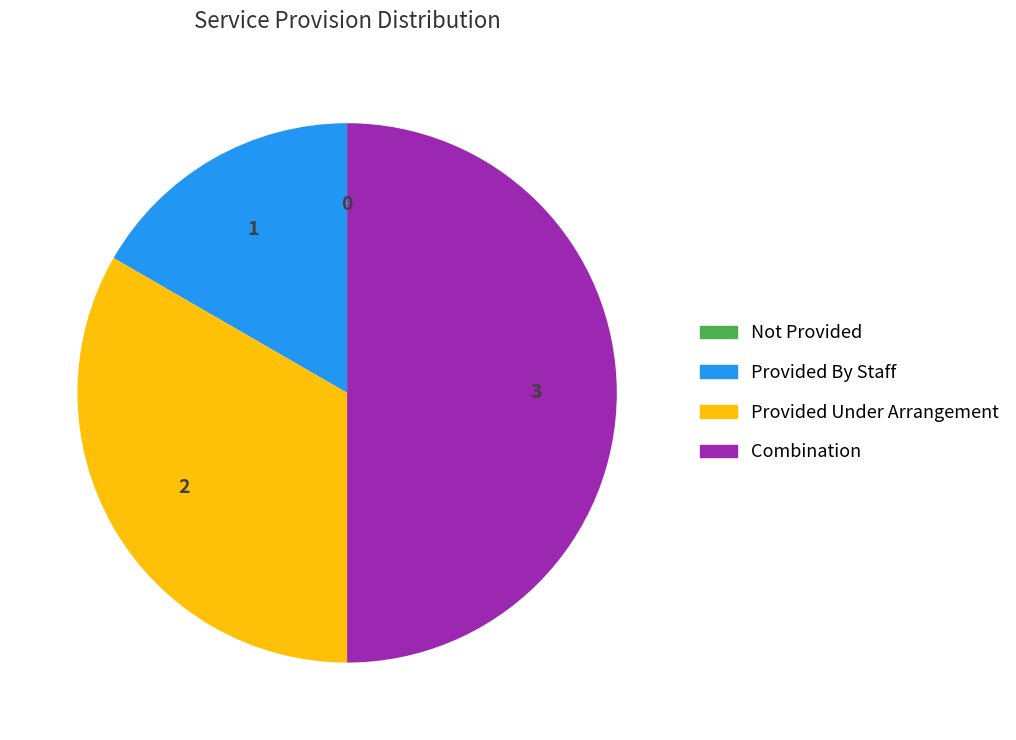

Which slice is the largest?

Combination